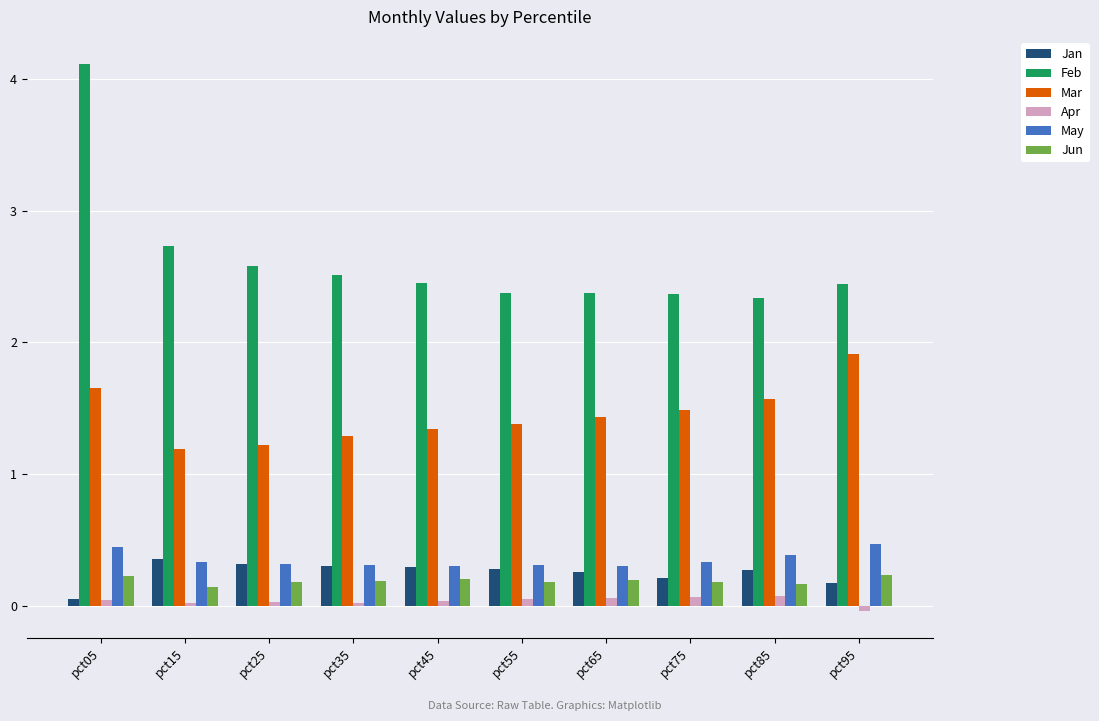

What is the highest value of the Jan series?

0.4